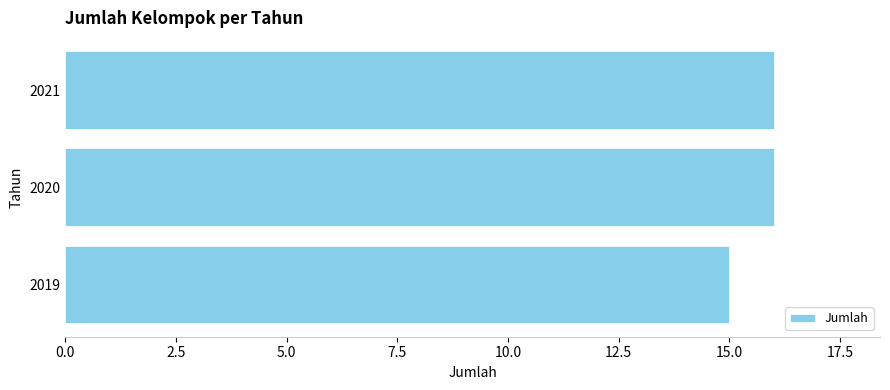

The chart shows a value of 16 at 2020. True or false?

True